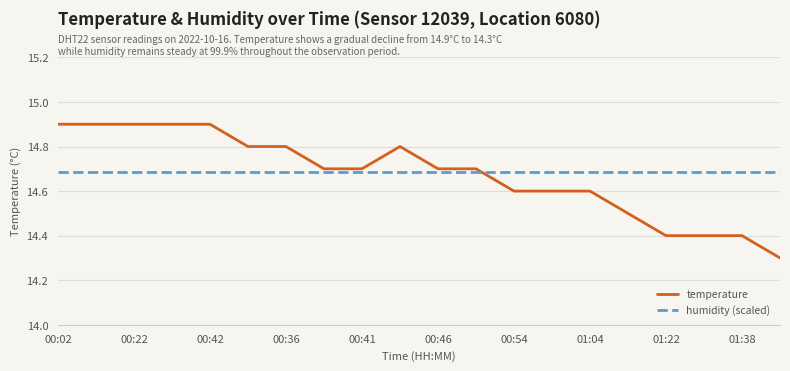

Rank the series by their maximum value, from highest to lowest.

temperature, humidity (scaled)